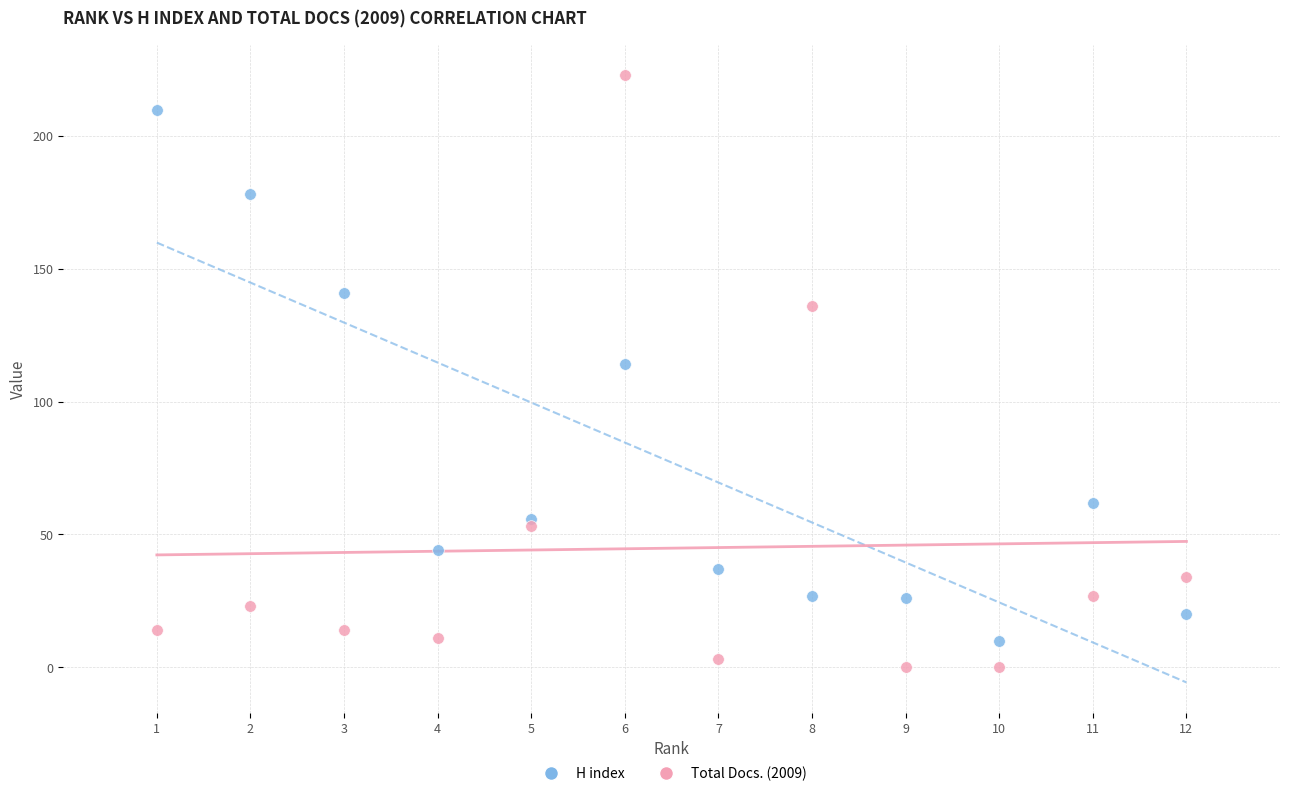

Which series has the largest Y range (max minus min)?

Total Docs. (2009)